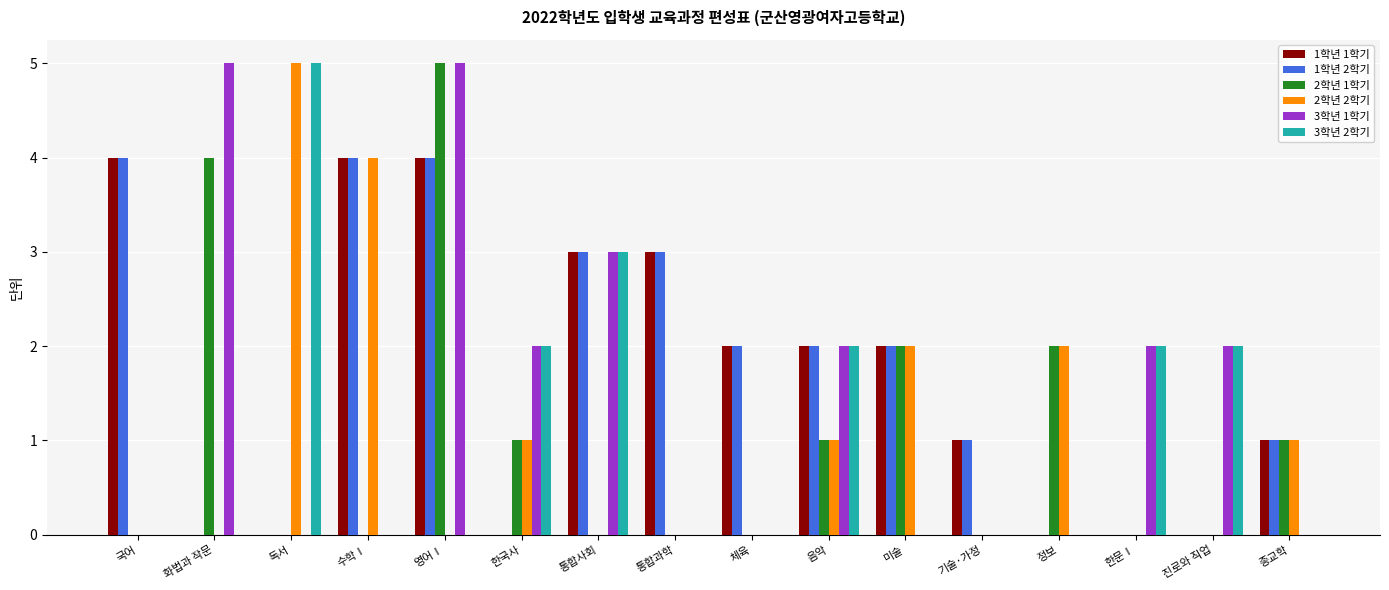

Reading left to right, transcribe all the data shown in this chart.

1학년 1학기: 4	0	0	4	4	0	3	3	2	2	2	1	0	0	0	1
1학년 2학기: 4	0	0	4	4	0	3	3	2	2	2	1	0	0	0	1
2학년 1학기: 0	4	0	0	5	1	0	0	0	1	2	0	2	0	0	1
2학년 2학기: 0	0	5	4	0	1	0	0	0	1	2	0	2	0	0	1
3학년 1학기: 0	5	0	0	5	2	3	0	0	2	0	0	0	2	2	0
3학년 2학기: 0	0	5	0	0	2	3	0	0	2	0	0	0	2	2	0